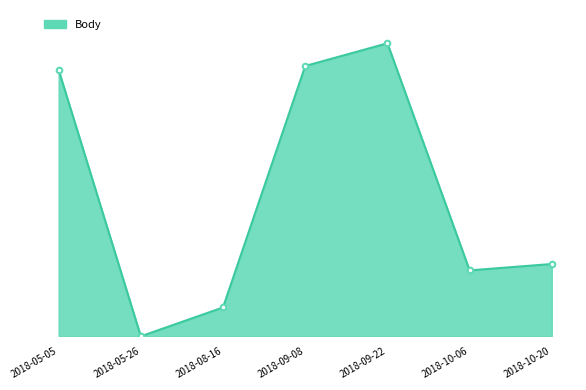

How many interior local valleys (lower than both neighbors) does the data have?

2